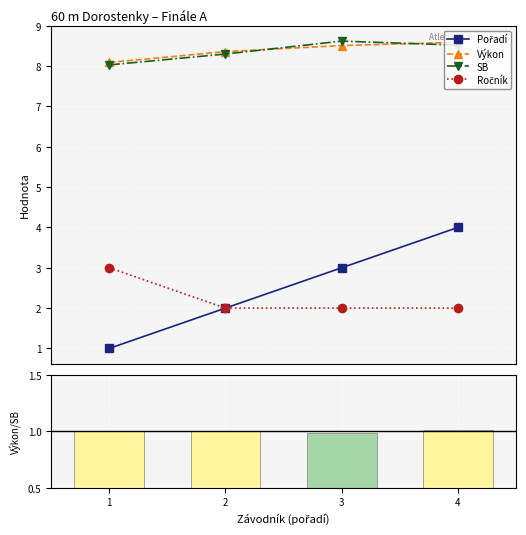

At how many categories does at least one series exceed 1?

4